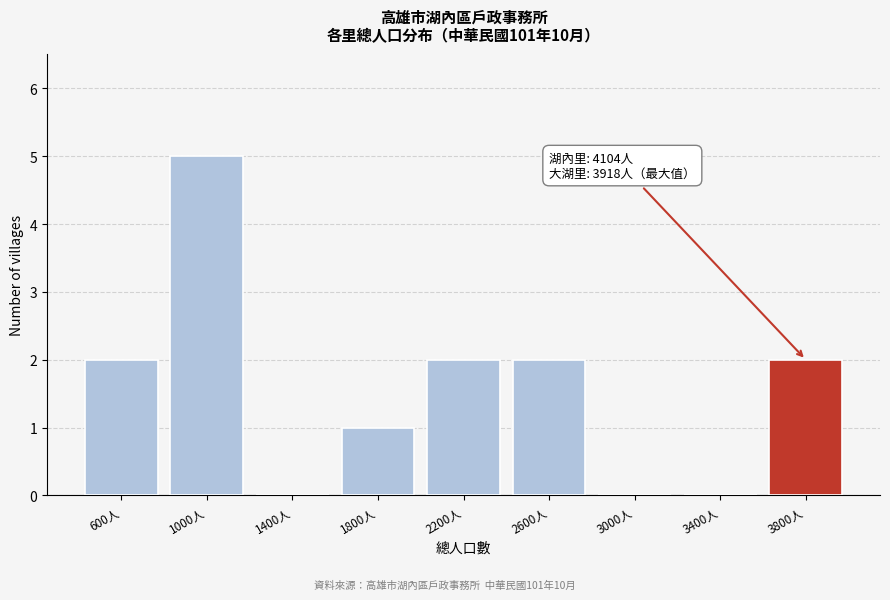

Reading right to left, transcribe all the data shown in this chart.

3800人=2	3400人=0	3000人=0	2600人=2	2200人=2	1800人=1	1400人=0	1000人=5	600人=2